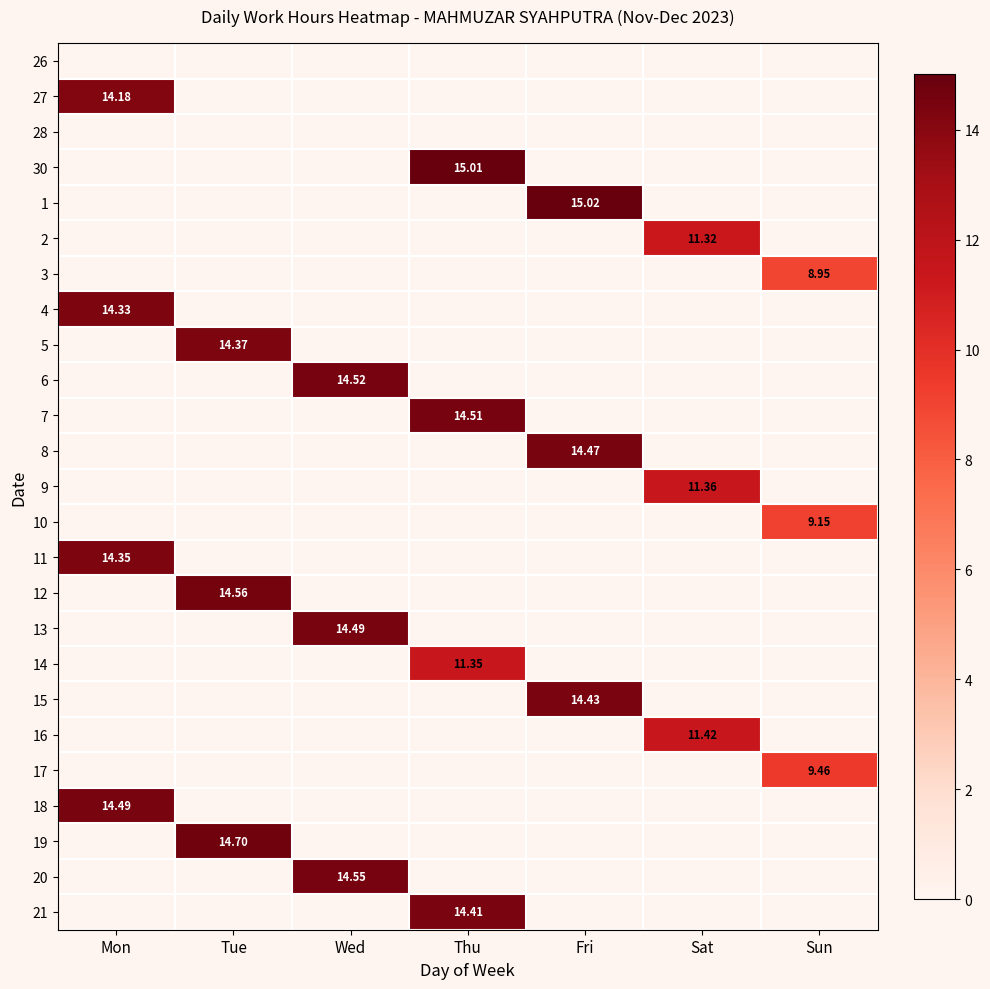

At how many categories does at least one series exceed 5?

7